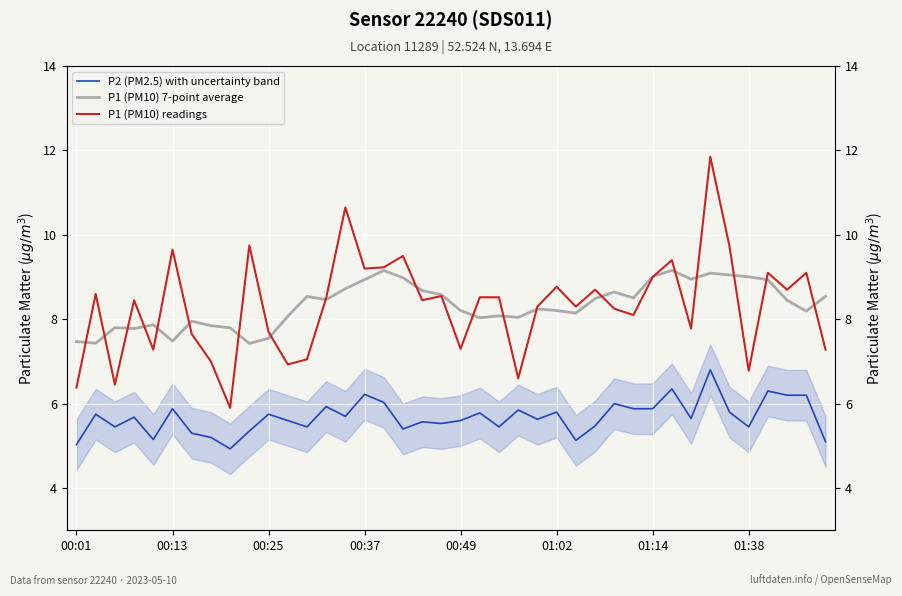

How many interior local valleys does the P2 (PM2.5) with uncertainty band series have?

12